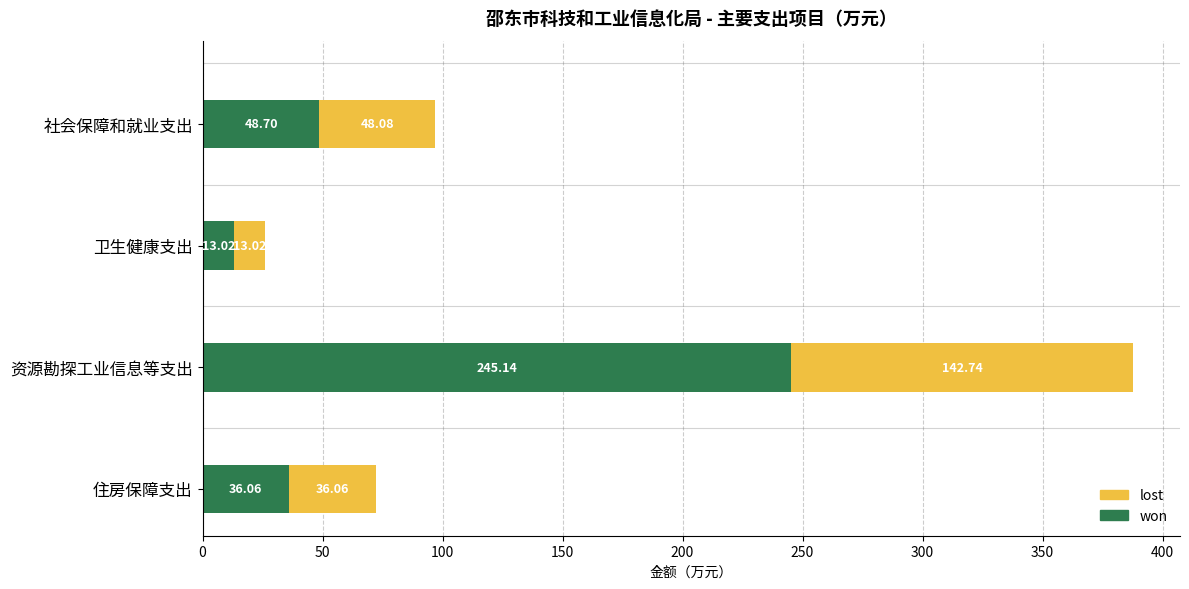

What is the difference between the maximum and minimum values in the won series?

232.1